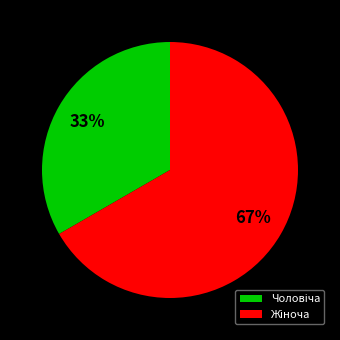

How many slices are in this pie chart?

2